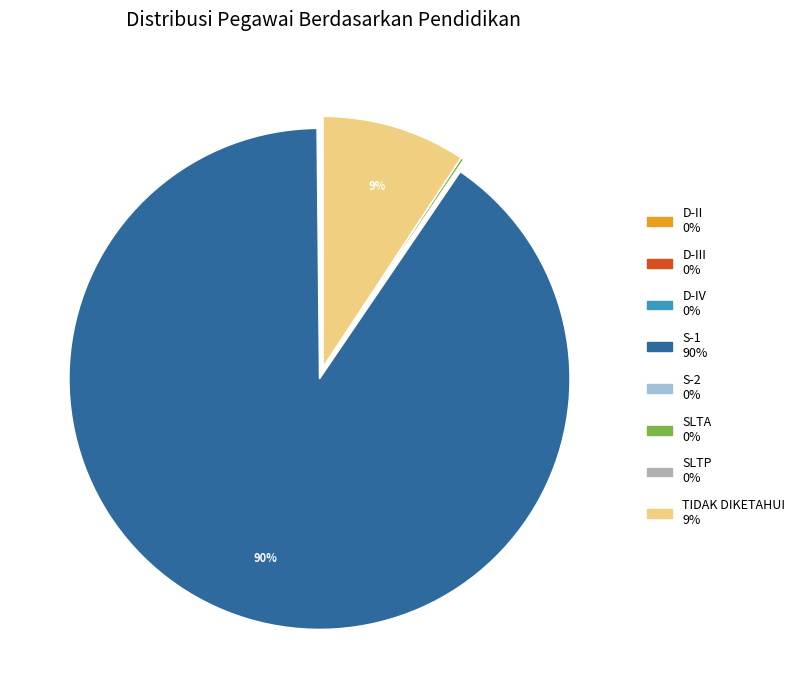

Does any single category account for the majority?

Yes